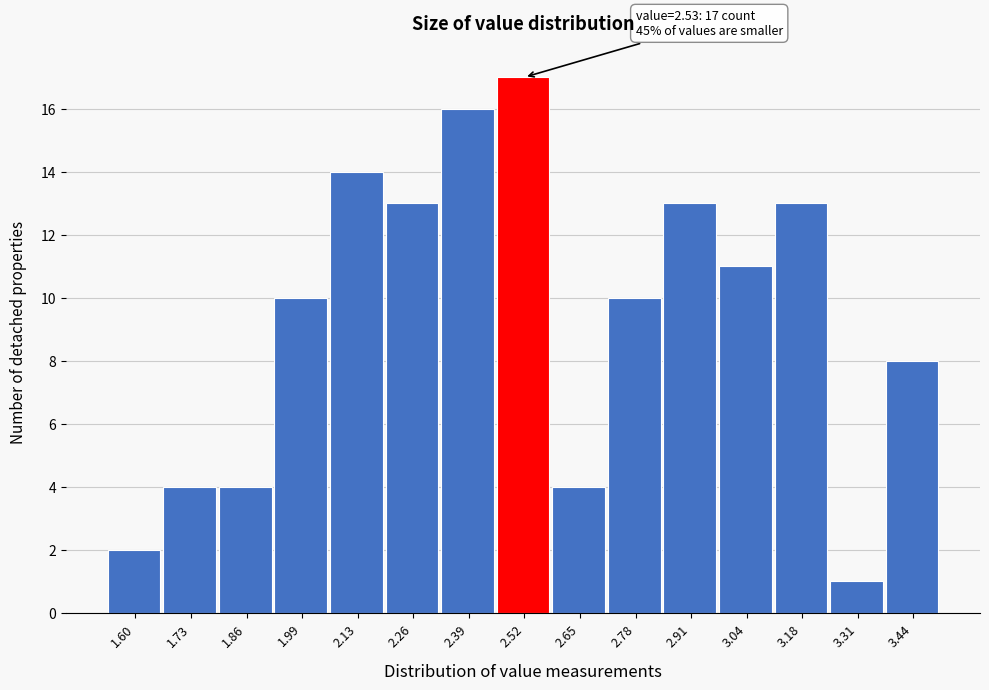

Reading left to right, transcribe all the data shown in this chart.

2	4	4	10	14	13	16	17	4	10	13	11	13	1	8